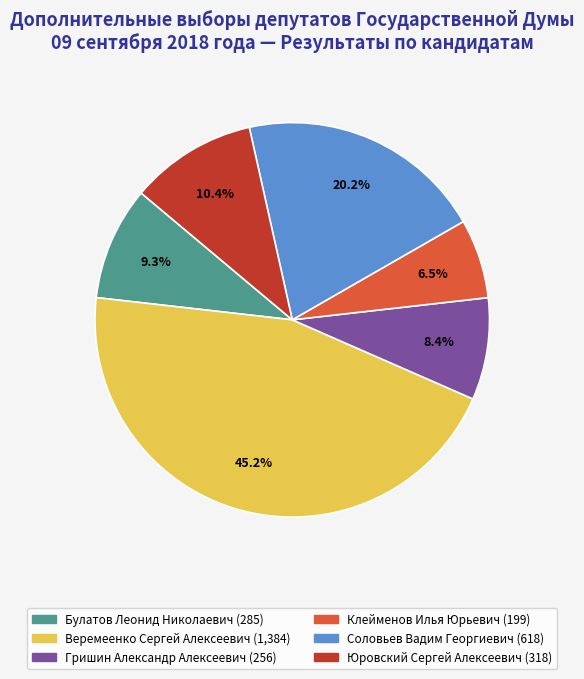

Which slice is the largest?

Веремеенко Сергей Алексеевич